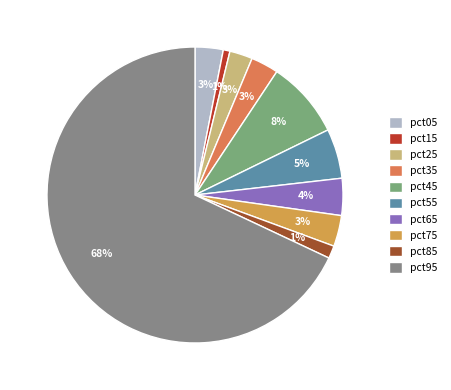

How many segments does this pie chart have?

10